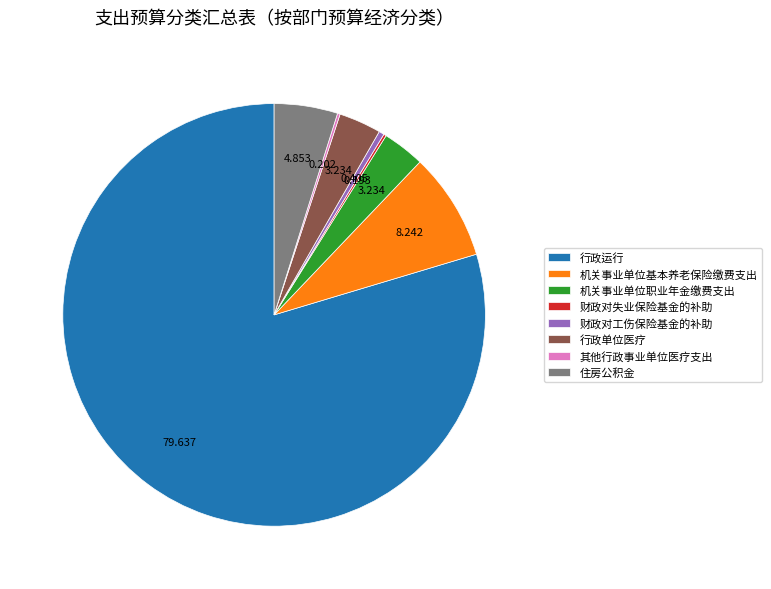

Is it true that 机关事业单位职业年金缴费支出 is 3% of the pie?

True